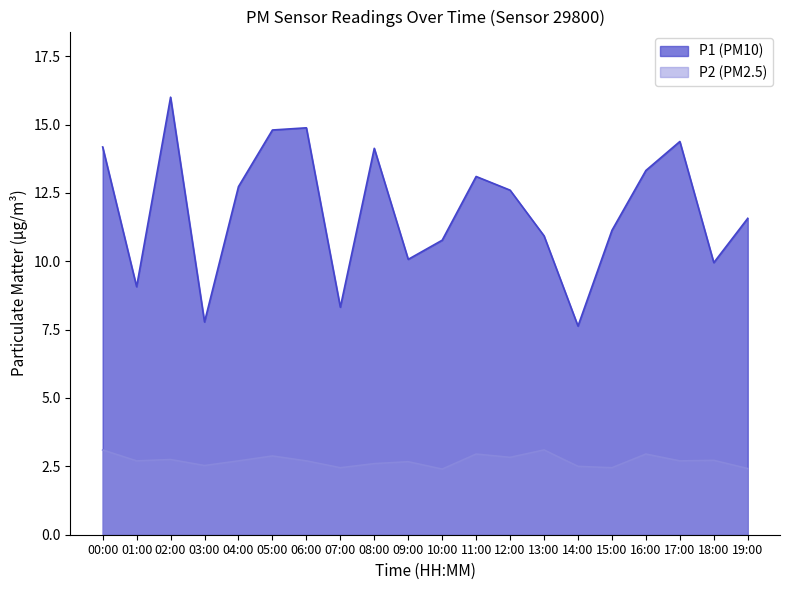

How many data points in P1 are above 12?

10